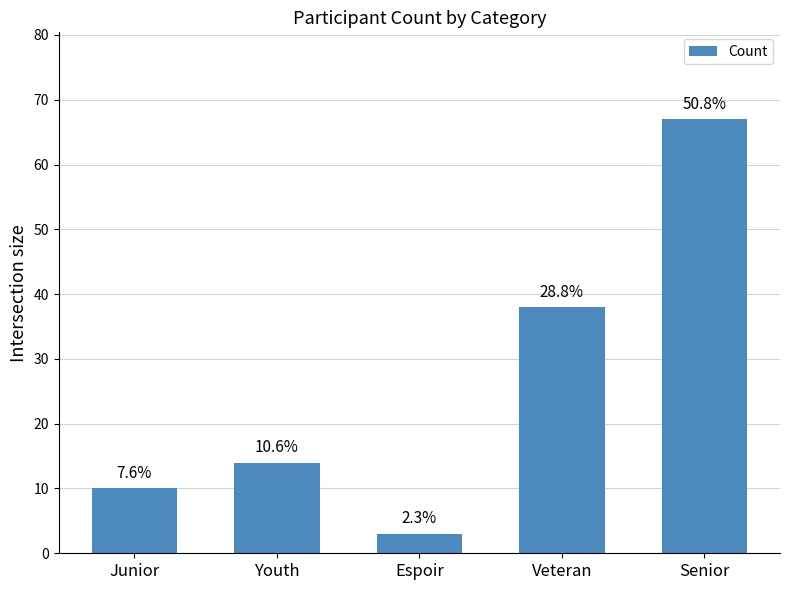

List the labels in order of value, smallest first.

Espoir, Junior, Youth, Veteran, Senior